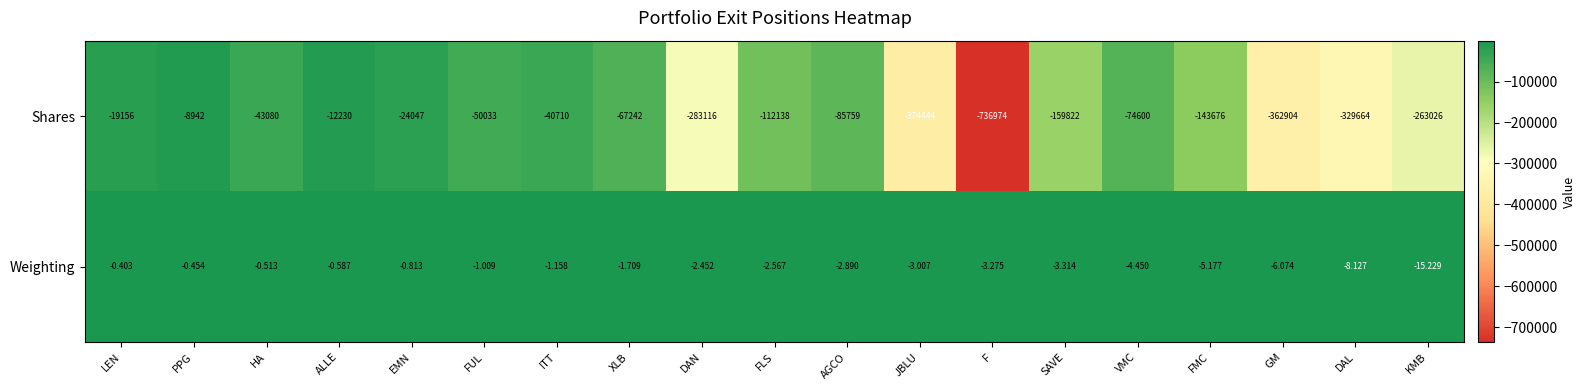

What is the spread (max minus min) of values at GM?

362897.9